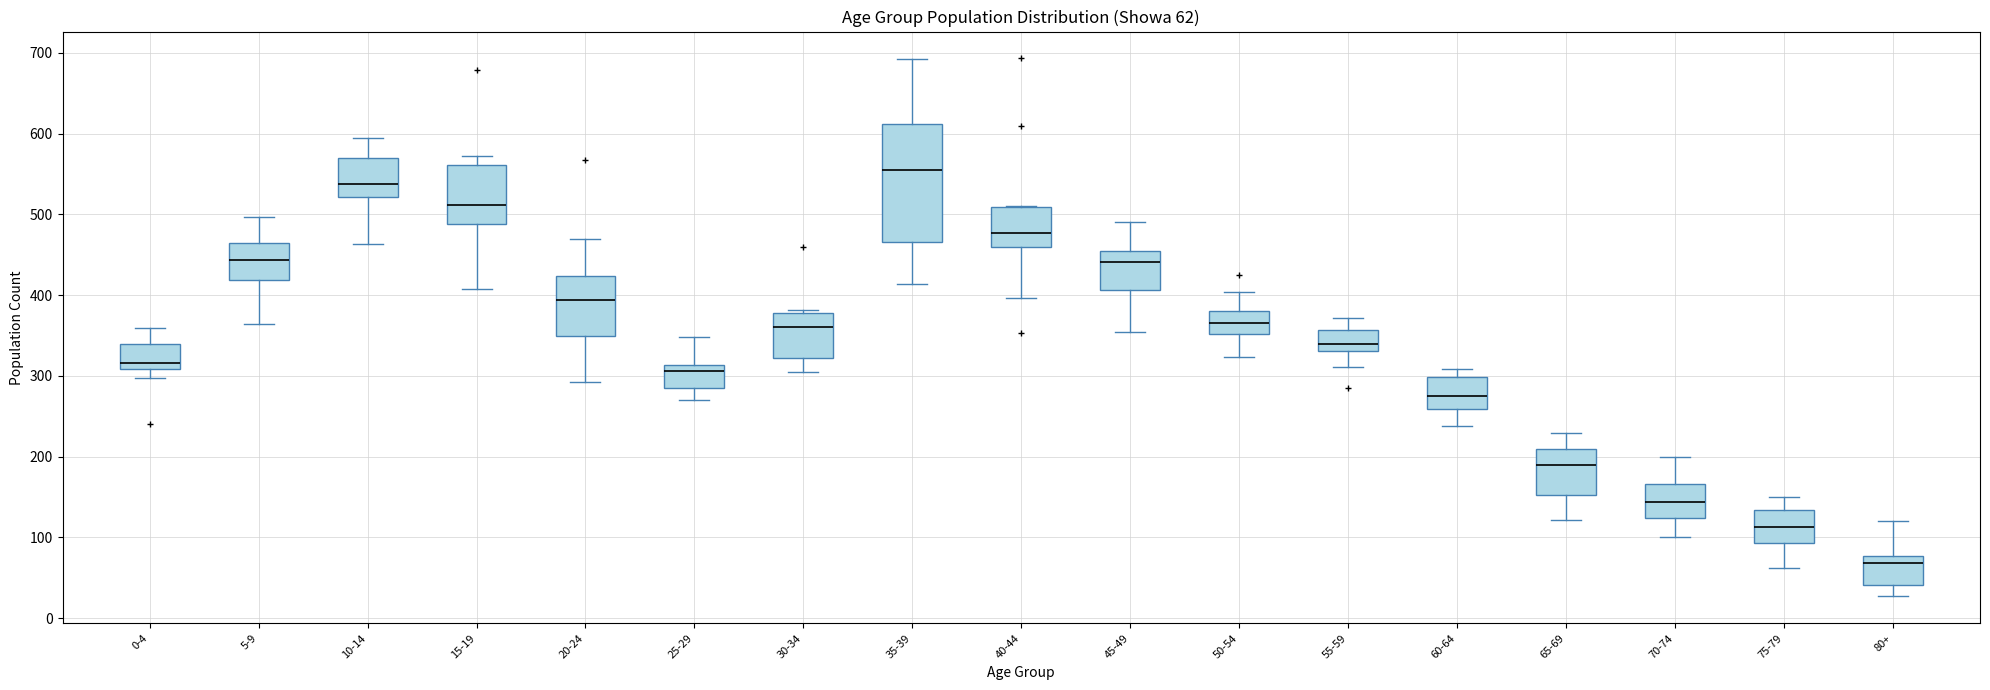

Which box has the lowest median line?

80+